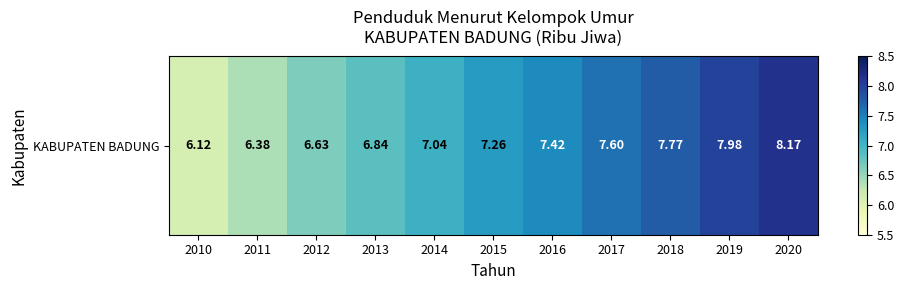

How many data points are above 7?

7